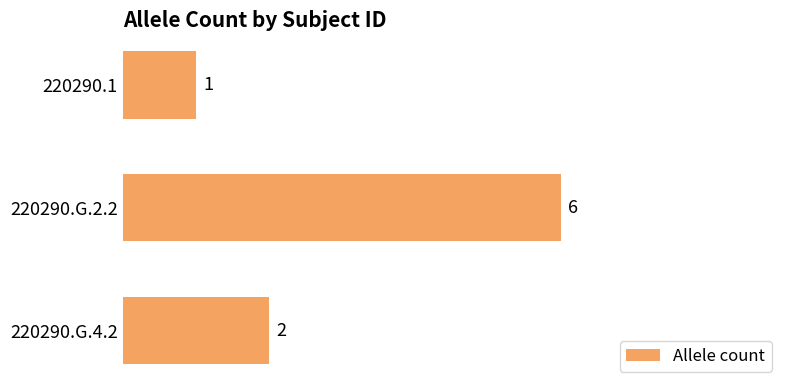

Rank the categories by value from highest to lowest.

220290.G.2.2, 220290.G.4.2, 220290.1